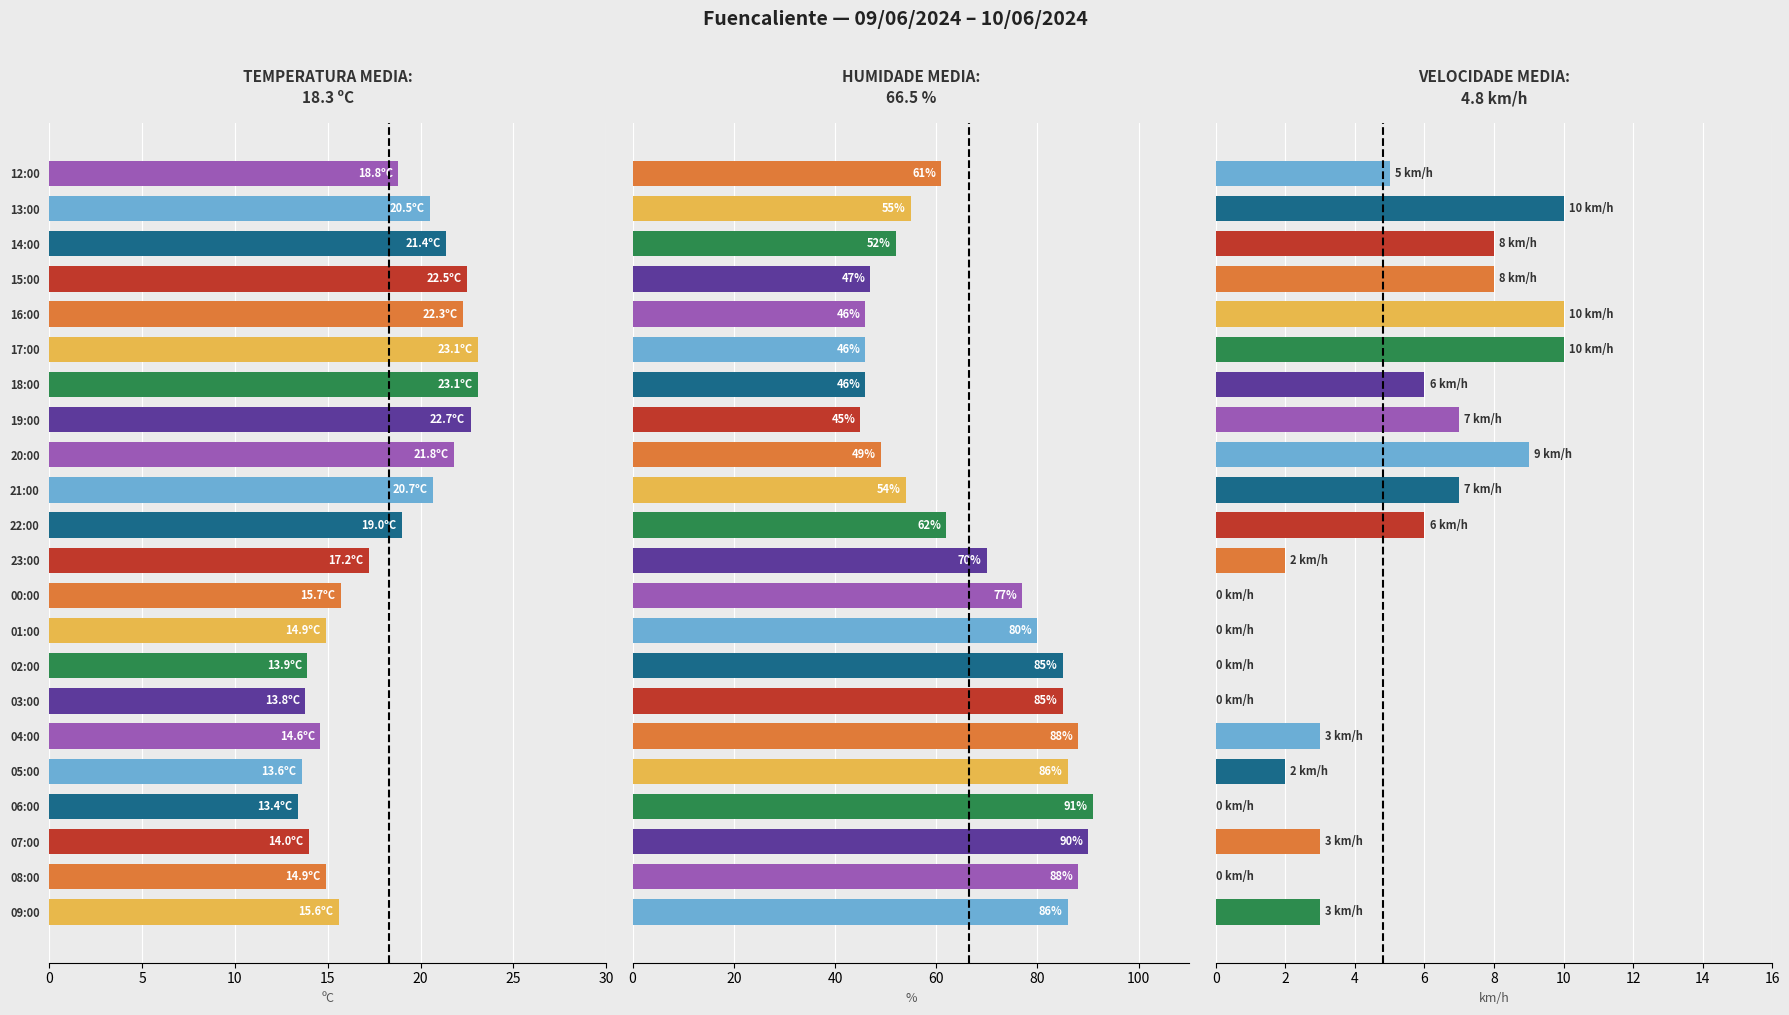

What is the lowest value of the Temperatura (ºC) series?

13.4